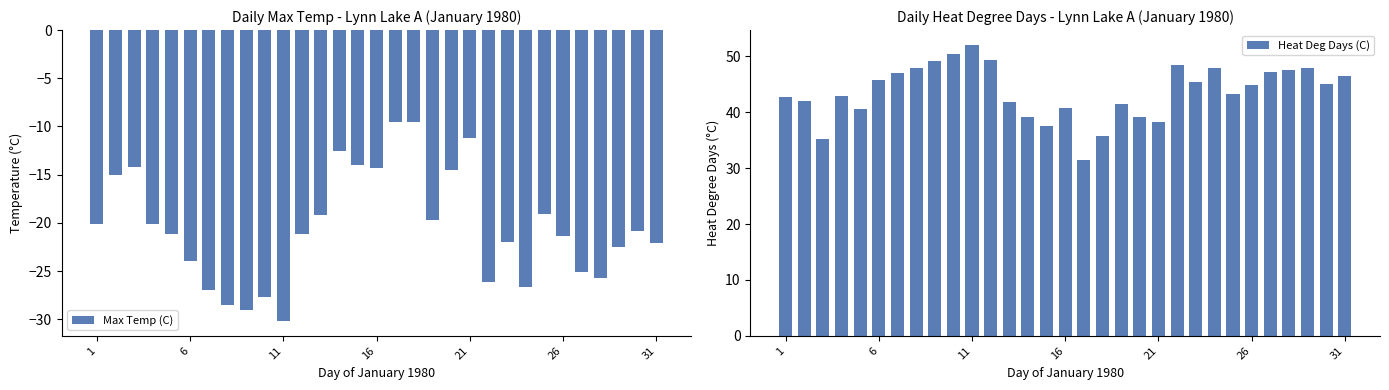

Is it true that Max Temp (C) equals -19.7 at 21?

False